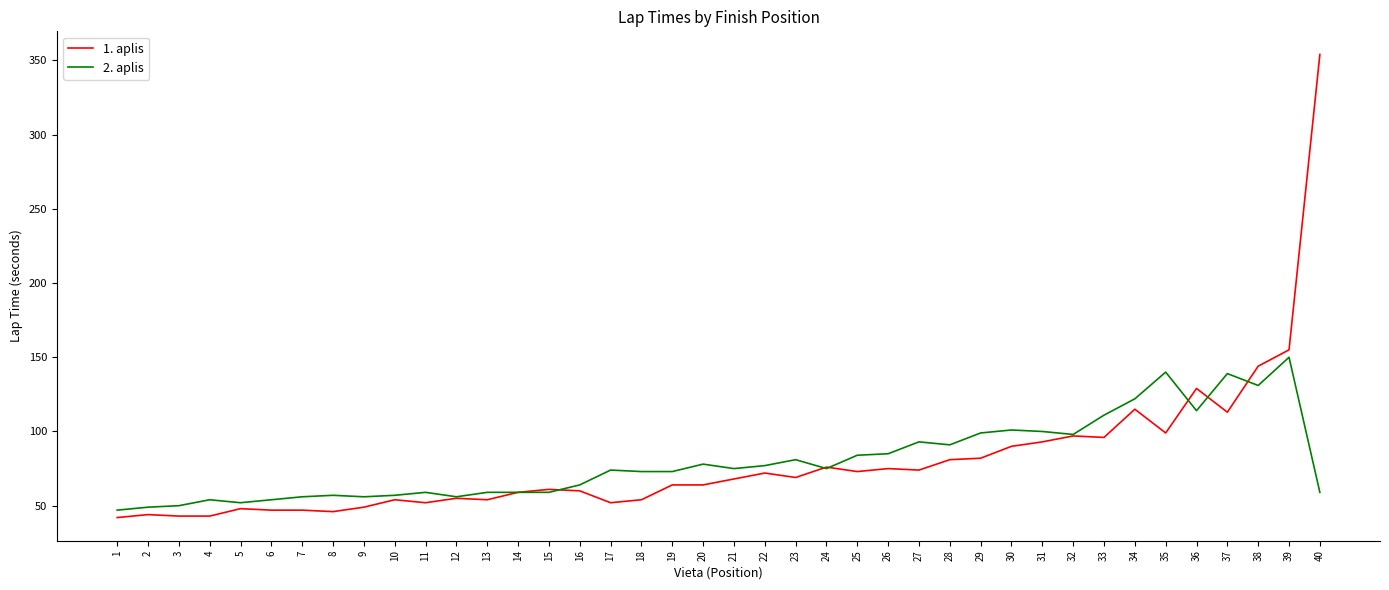

What is the difference between the maximum and minimum values in the 2. aplis series?

103